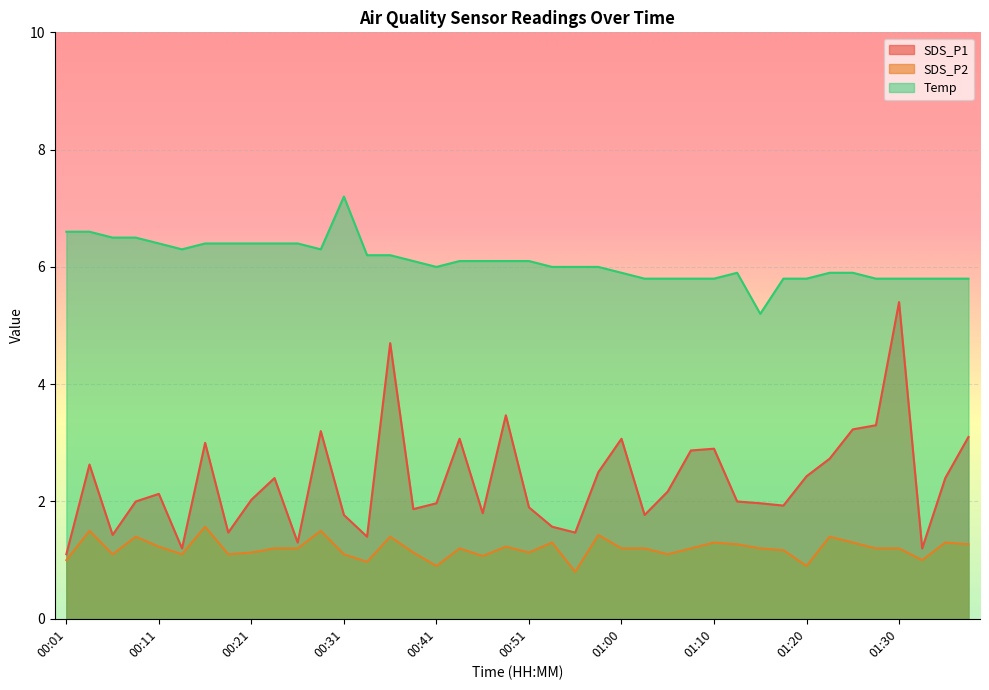

Rank the series by their maximum value, from highest to lowest.

Temp, SDS_P1, SDS_P2